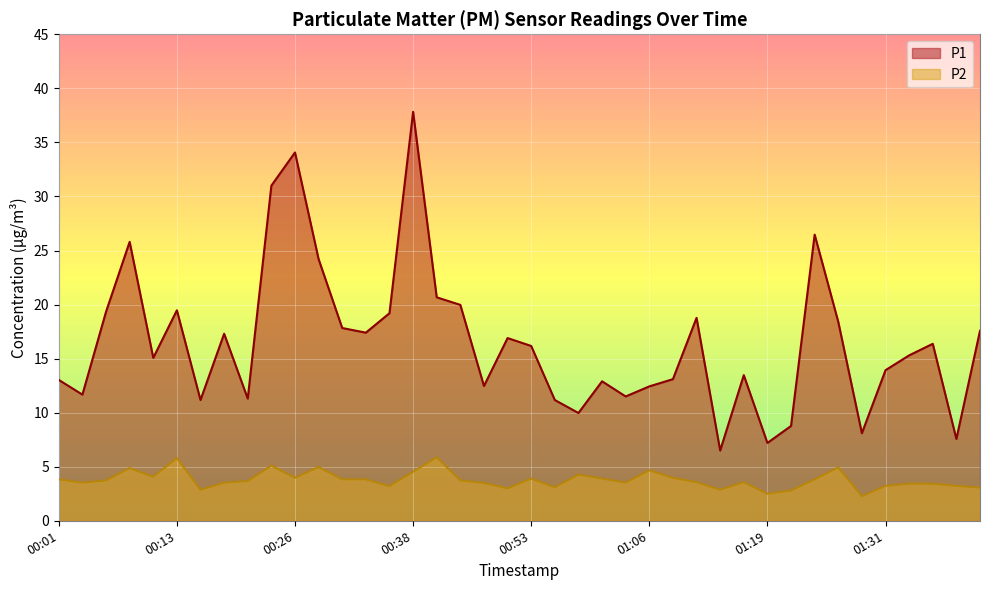

True or false: P2 has more than 2 interior local peaks.

True